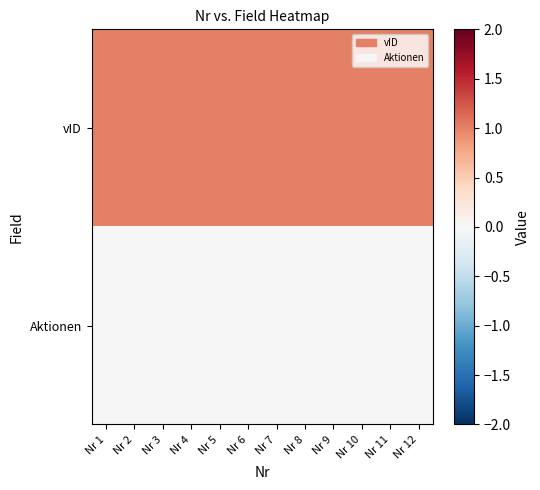

Which has a higher value, Nr 4 or Nr 3?

Nr 4